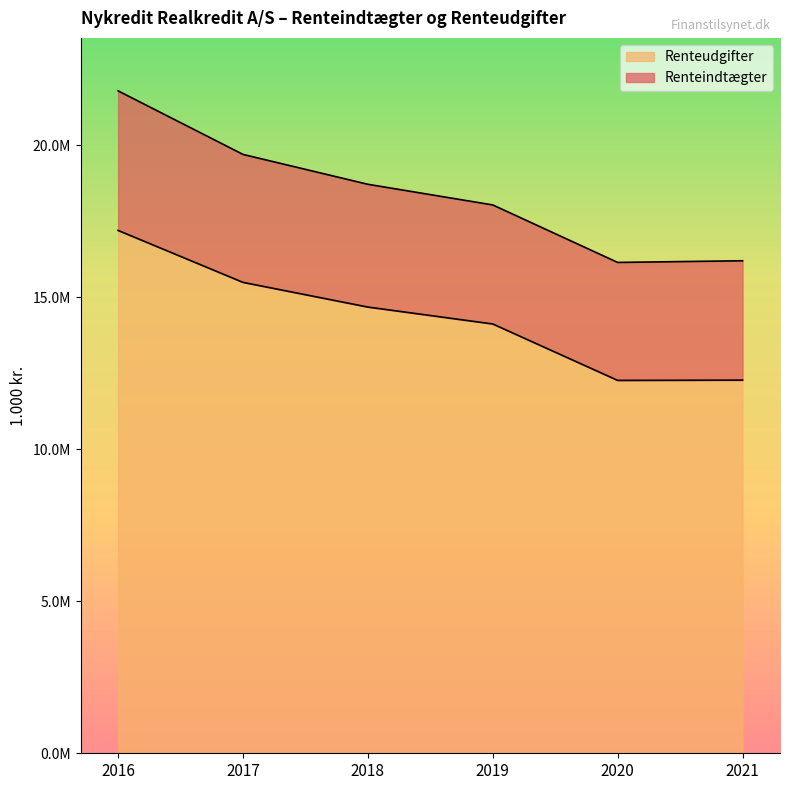

Which has a higher value, 2016 or 2020?

2016